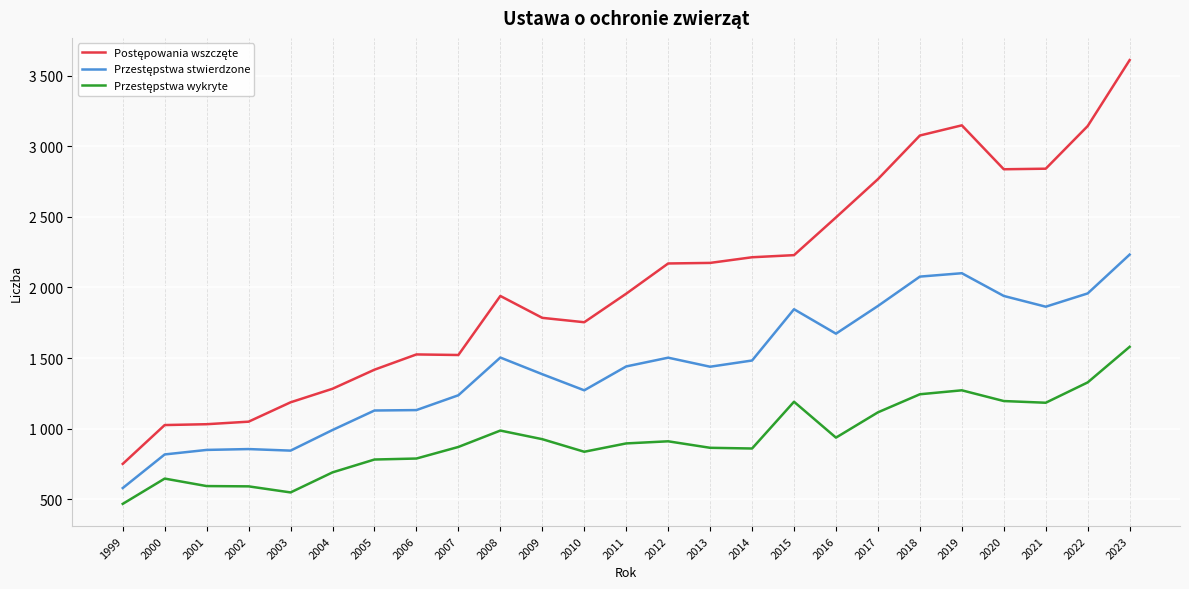

True or false: Postępowania wszczęte and Przestępstwa stwierdzone intersect in this chart.

False